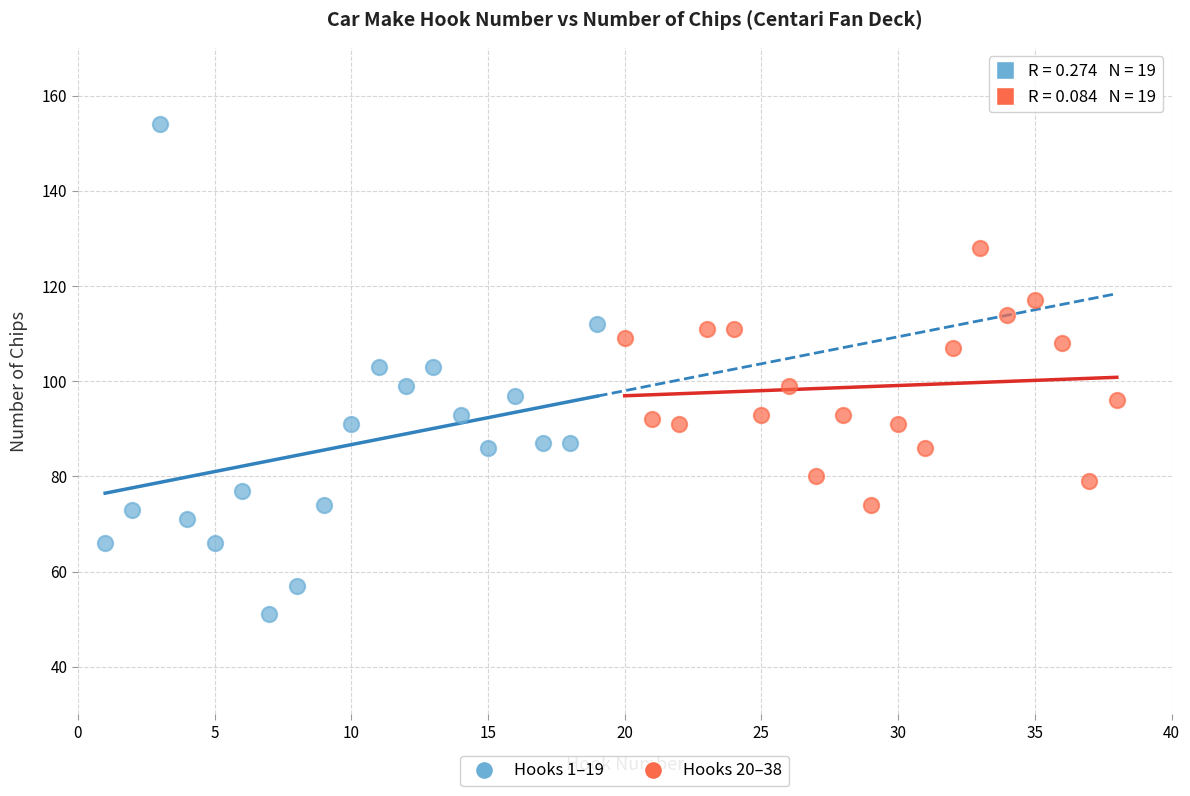

Which series reaches the minimum Y coordinate?

Hooks 1–19